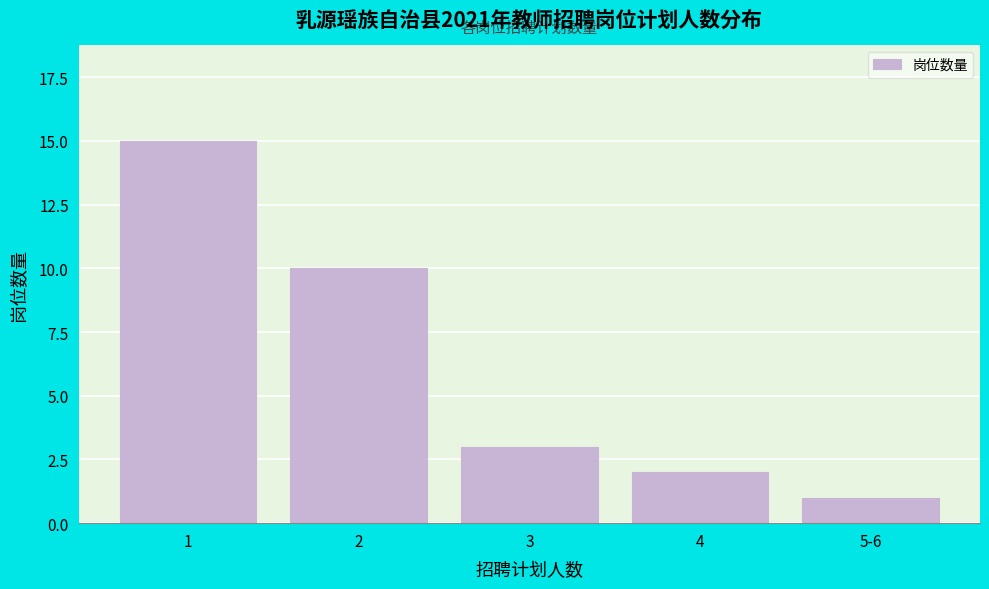

Reading left to right, what are all the values shown in this chart?

1=15	2=10	3=3	4=2	5-6=1